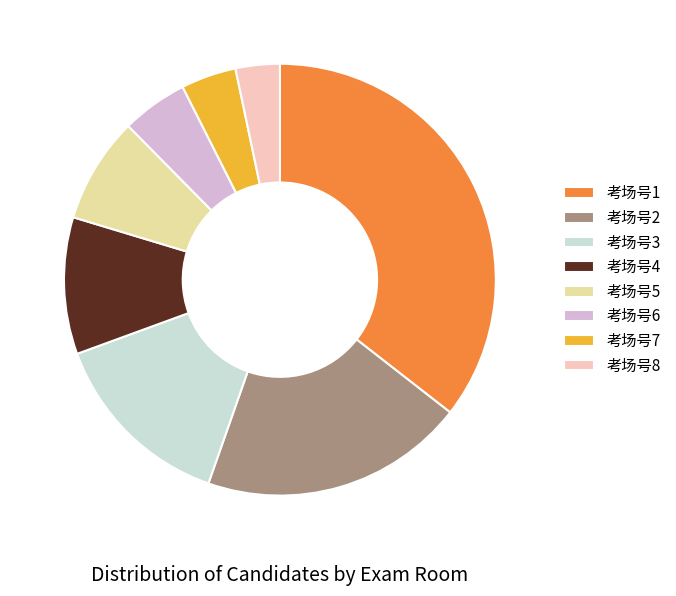

What is the smallest slice in the pie chart?

考场号8